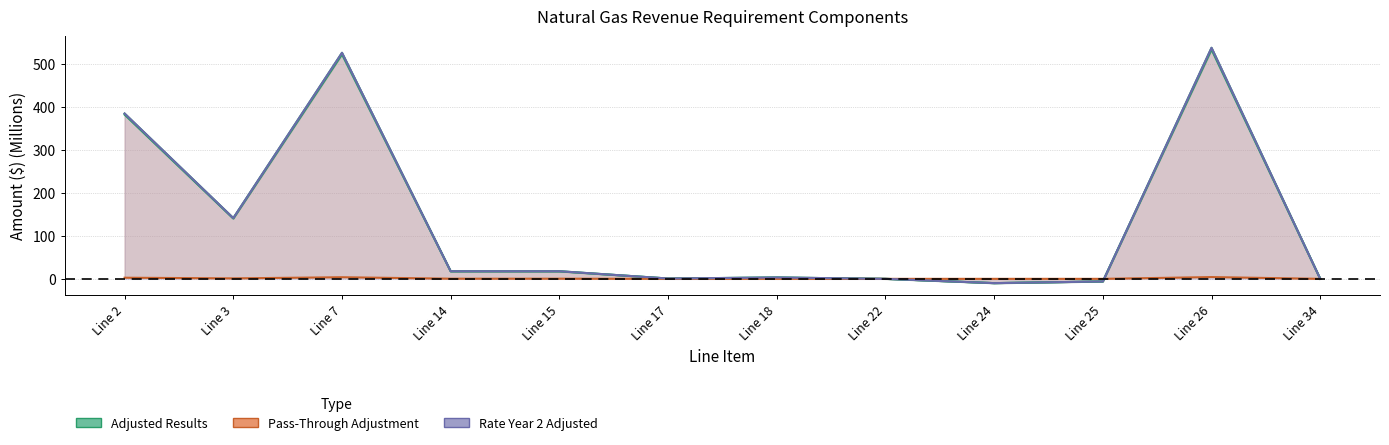

How many values in Adjusted Results are above zero?

10